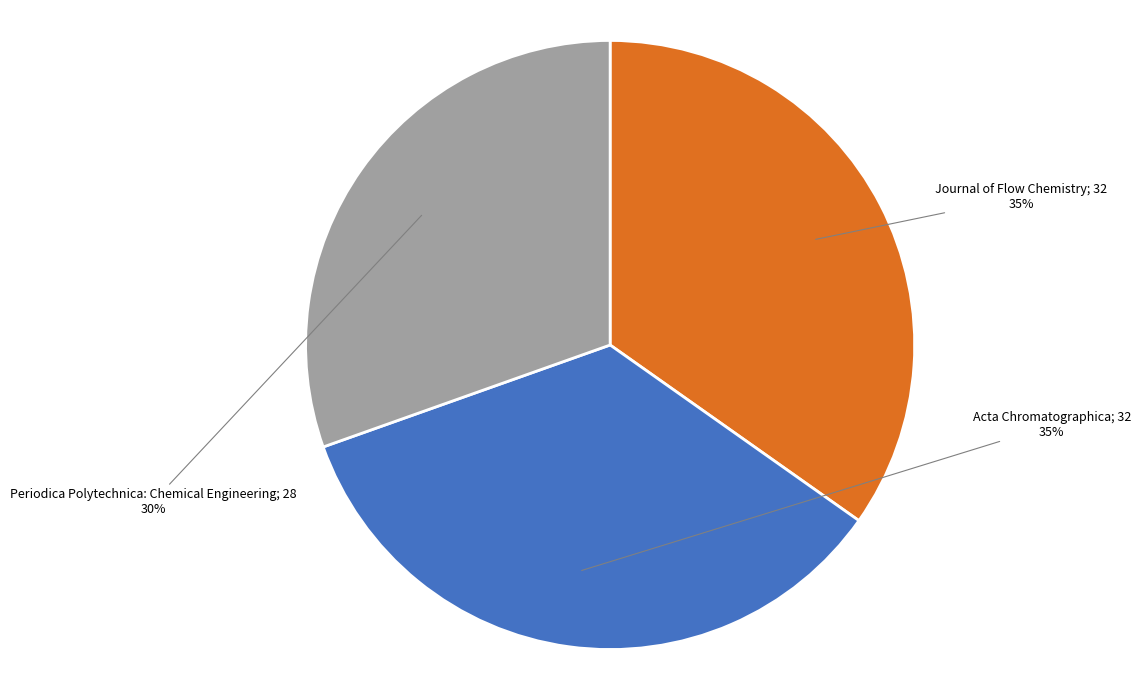

To the nearest percent, what is the average slice percentage?

33%